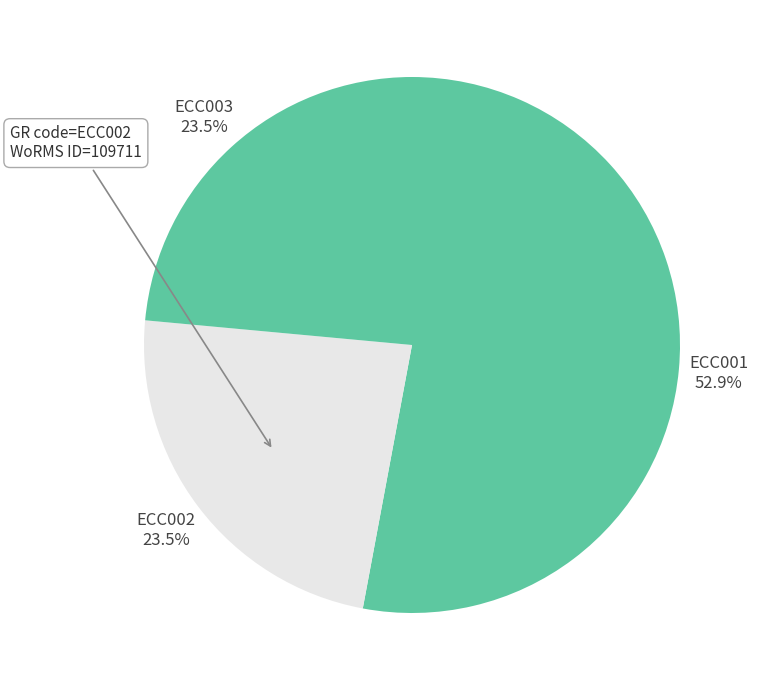

Rank the categories by value from lowest to highest.

ECC002, ECC003, ECC001